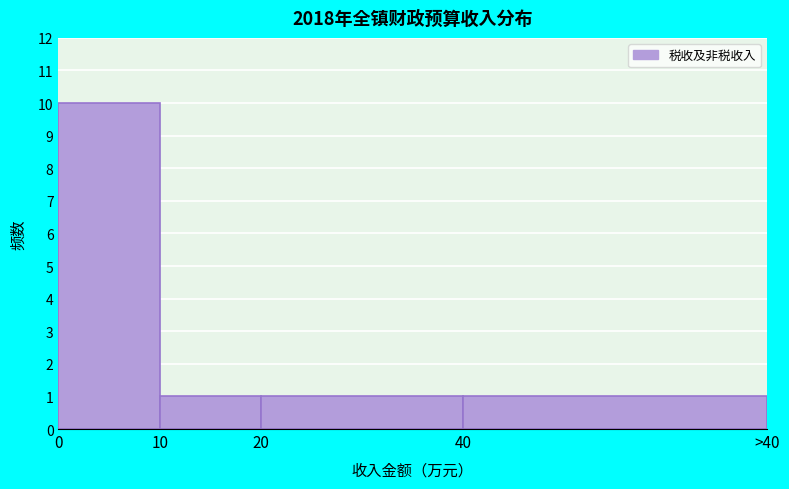

Reading left to right, list all the values displayed in this chart.

0=10	10=1	20=1	40=1